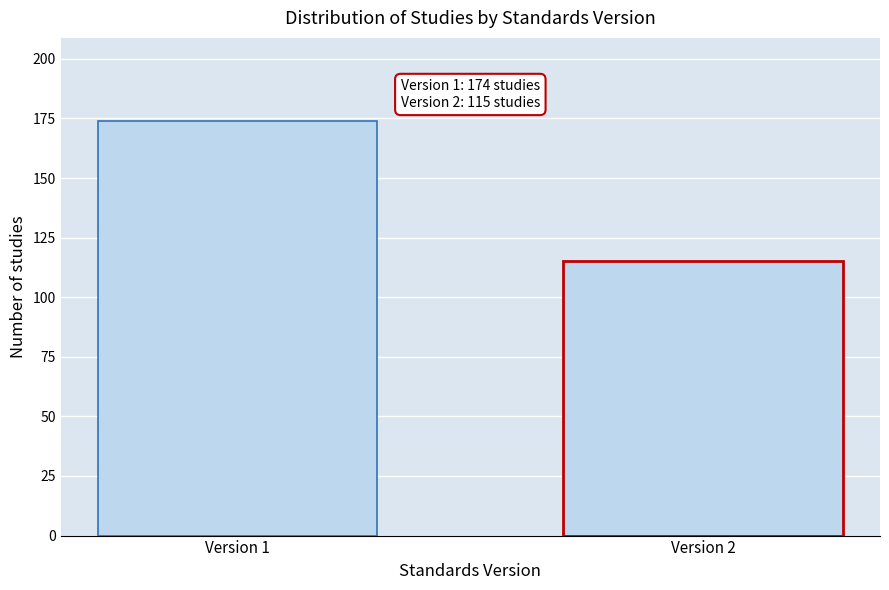

Reading left to right, list all the values displayed in this chart.

Version 1=174	Version 2=115